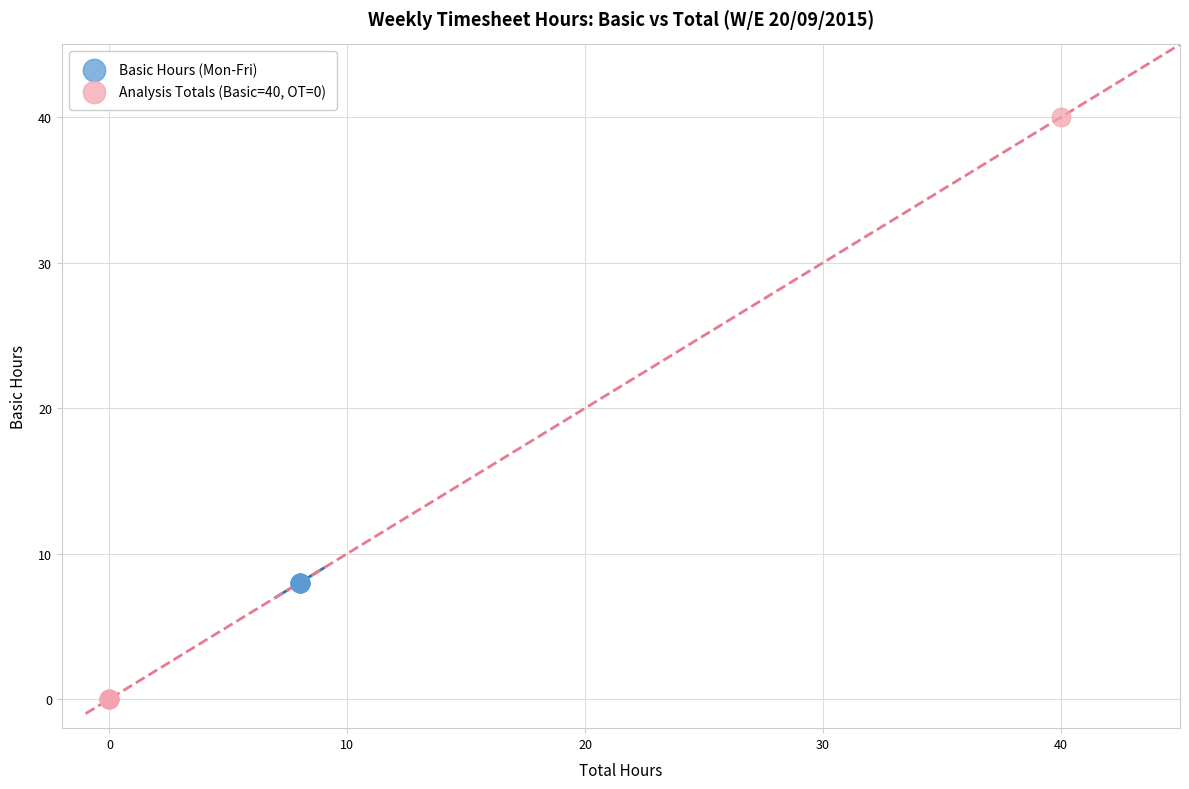

Which series reaches the maximum Y coordinate?

Analysis Totals (Basic=40, OT=0)